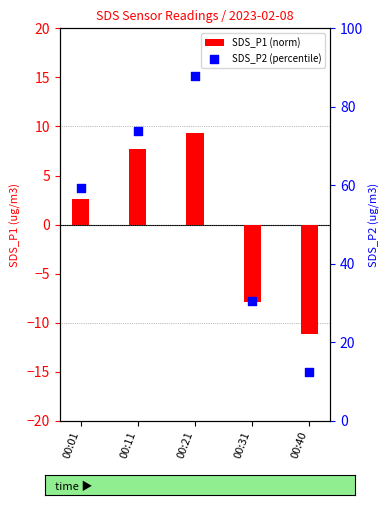

What are all the series names shown in the legend?

SDS_P1 (norm), SDS_P2 (percentile)